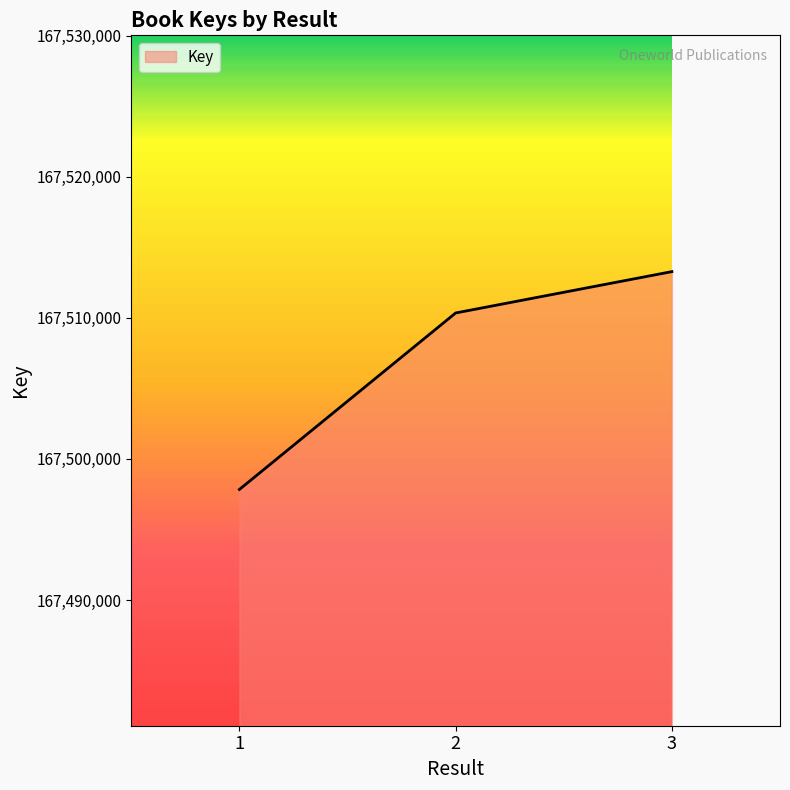

At which label is the value closest to 167505556?

2